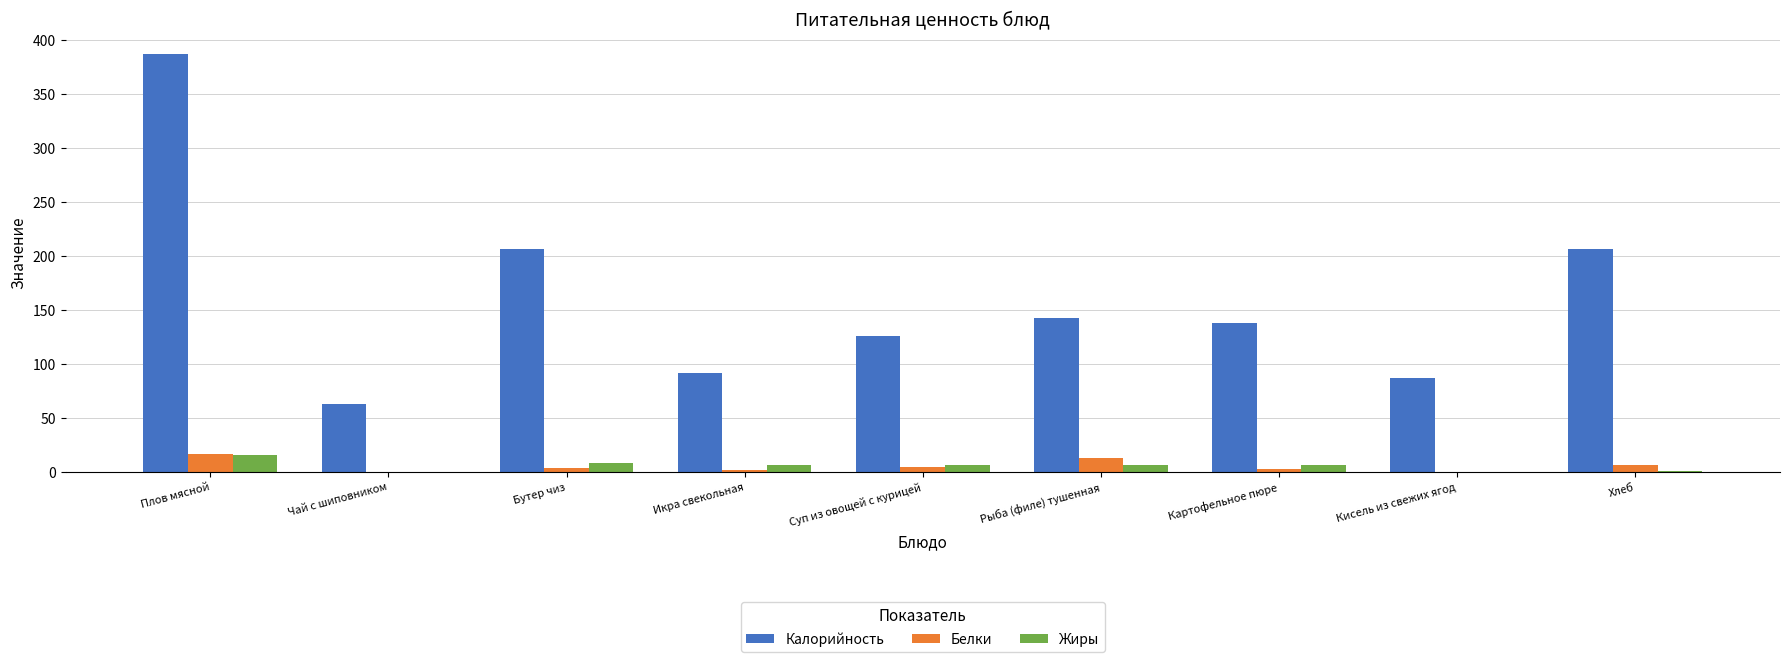

Where does the Белки series first go above 4?

Плов мясной